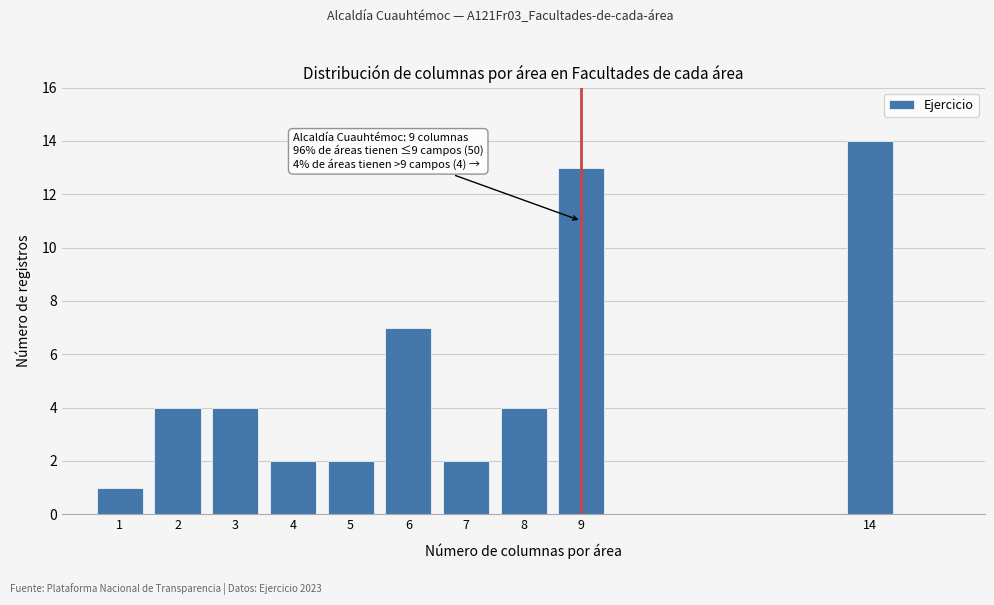

Reading left to right, extract all data points from this chart.

1	4	4	2	2	7	2	4	13	14